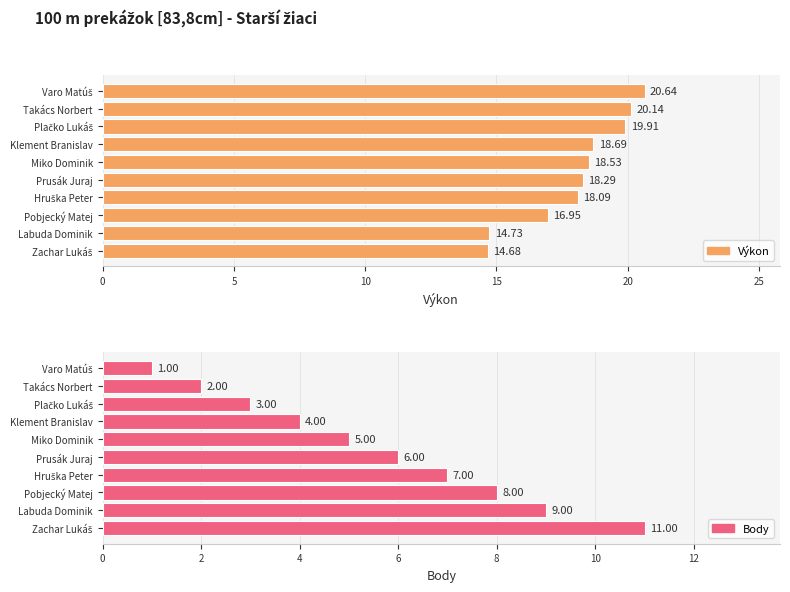

Reading right to left, what are all the values shown in this chart?

Výkon: 20.6	20.1	19.9	18.7	18.5	18.3	18.1	16.9	14.7	14.7
Body: 1.0	2.0	3.0	4.0	5.0	6.0	7.0	8.0	9.0	11.0